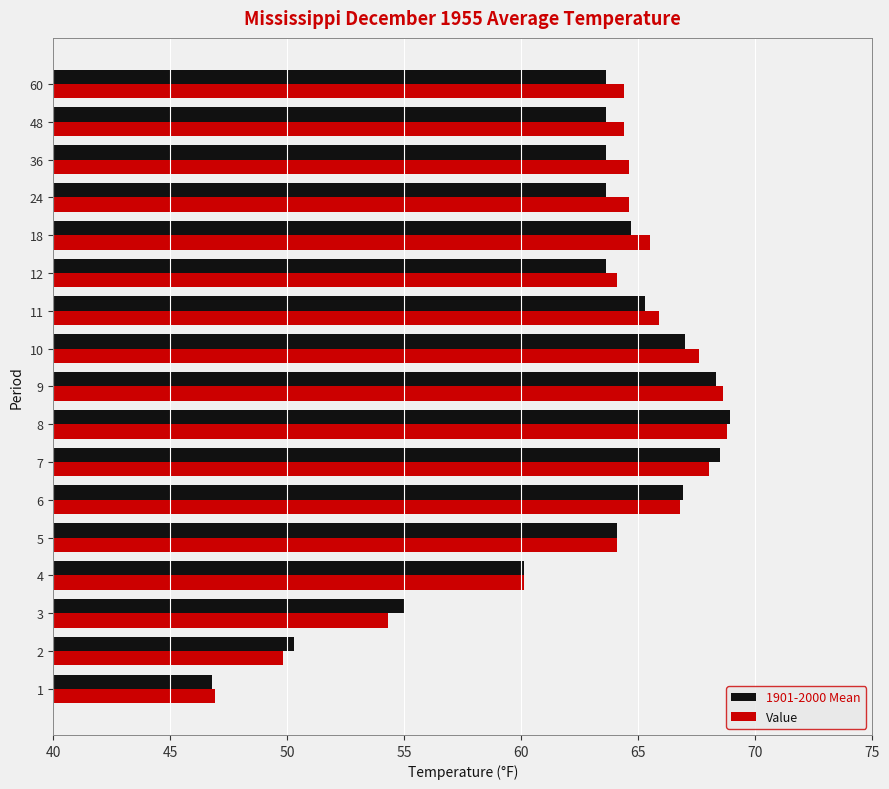

At which label is Value closest to 57?

3